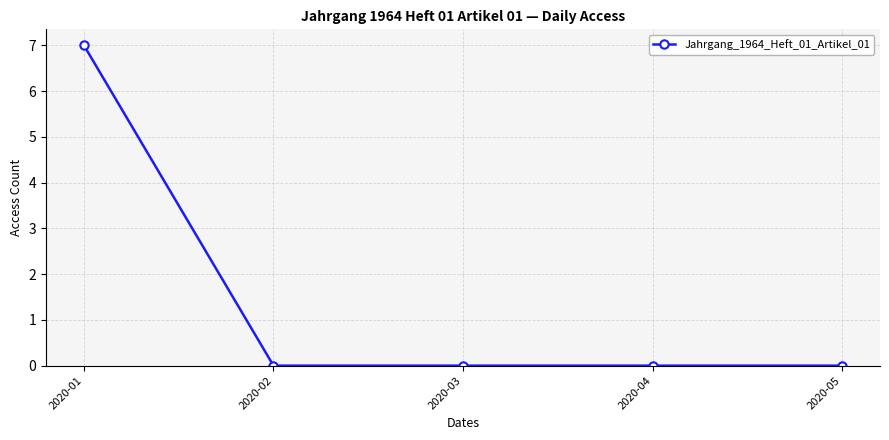

What is the sum of all values?

7